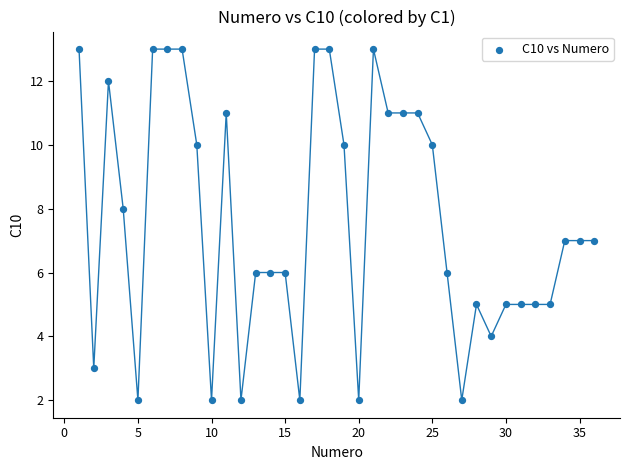

What is the range of X values (max minus min)?

35